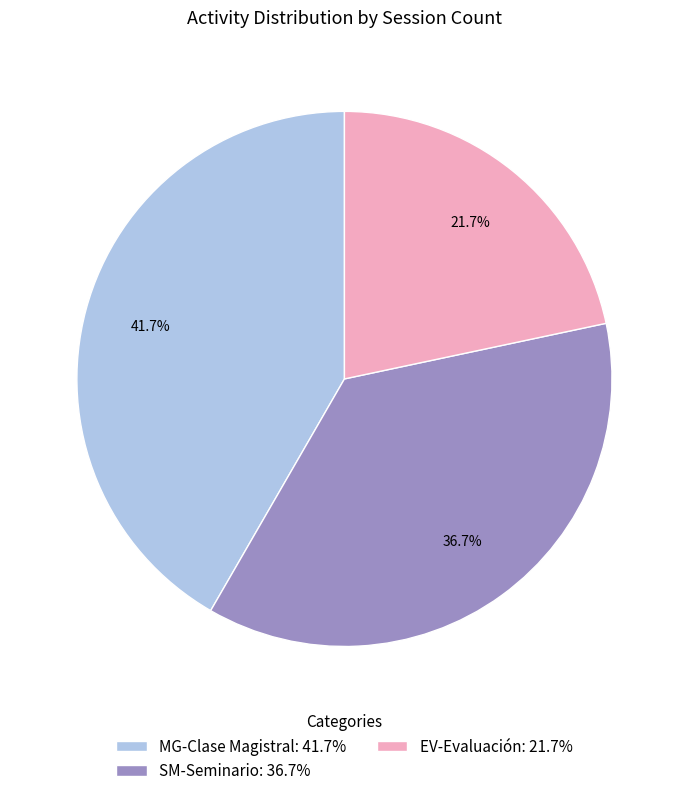

To the nearest percent, what percentage of the pie is MG-Clase Magistral?

42%